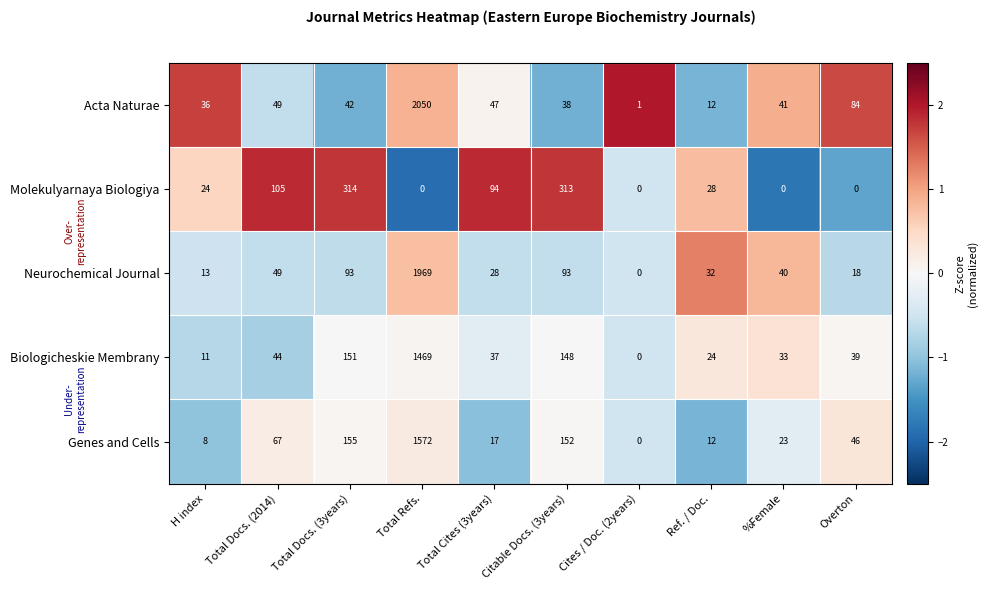

List the series in order of their peak value, highest first.

Acta Naturae, Neurochemical Journal, Genes and Cells, Biologicheskie Membrany, Molekulyarnaya Biologiya